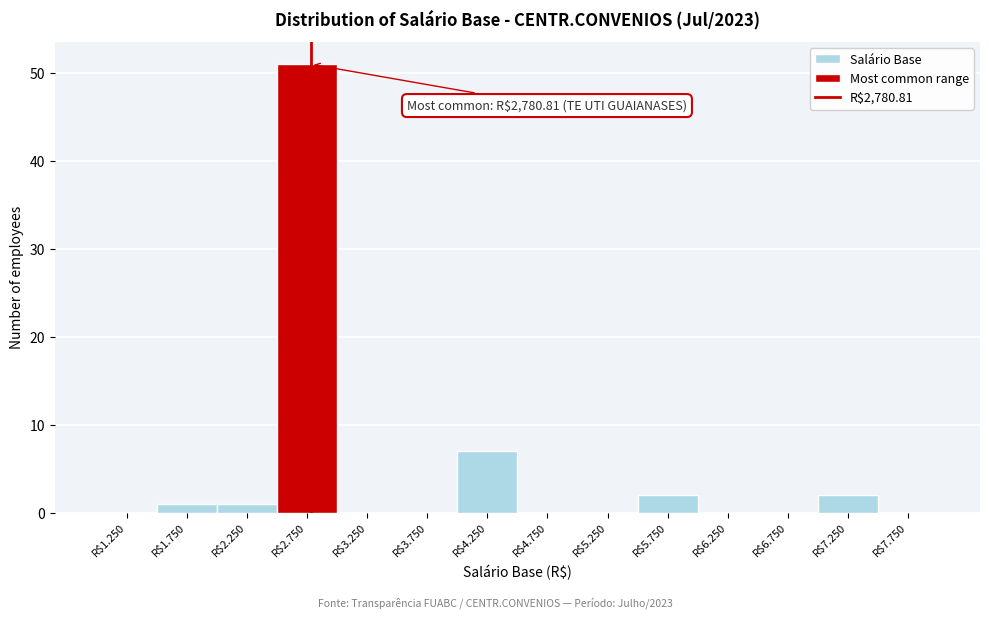

What is the maximum value shown in the chart?

51